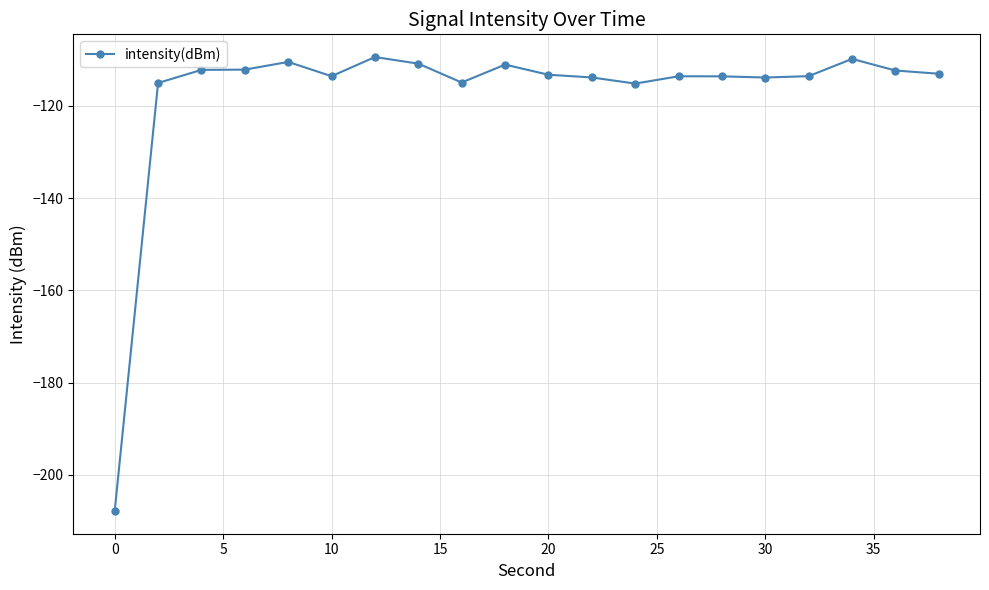

What is the maximum value shown in the chart?

-109.4